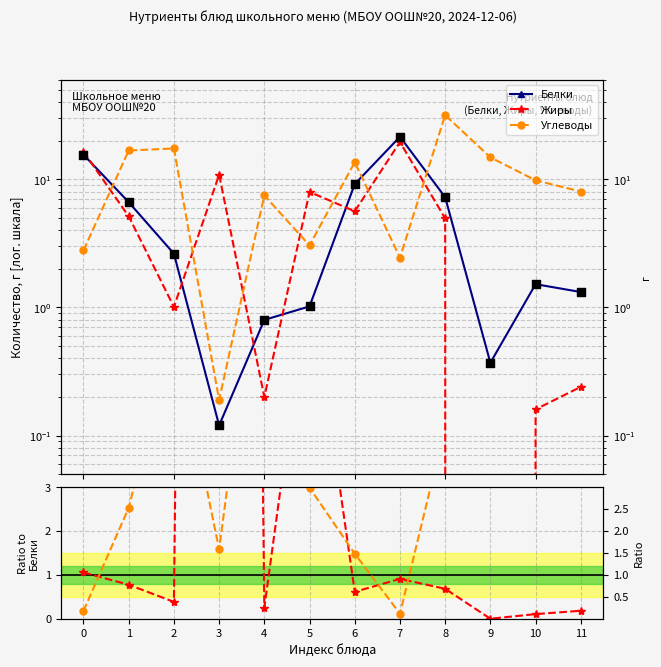

Which series has the largest Y range (max minus min)?

Жиры/Белки